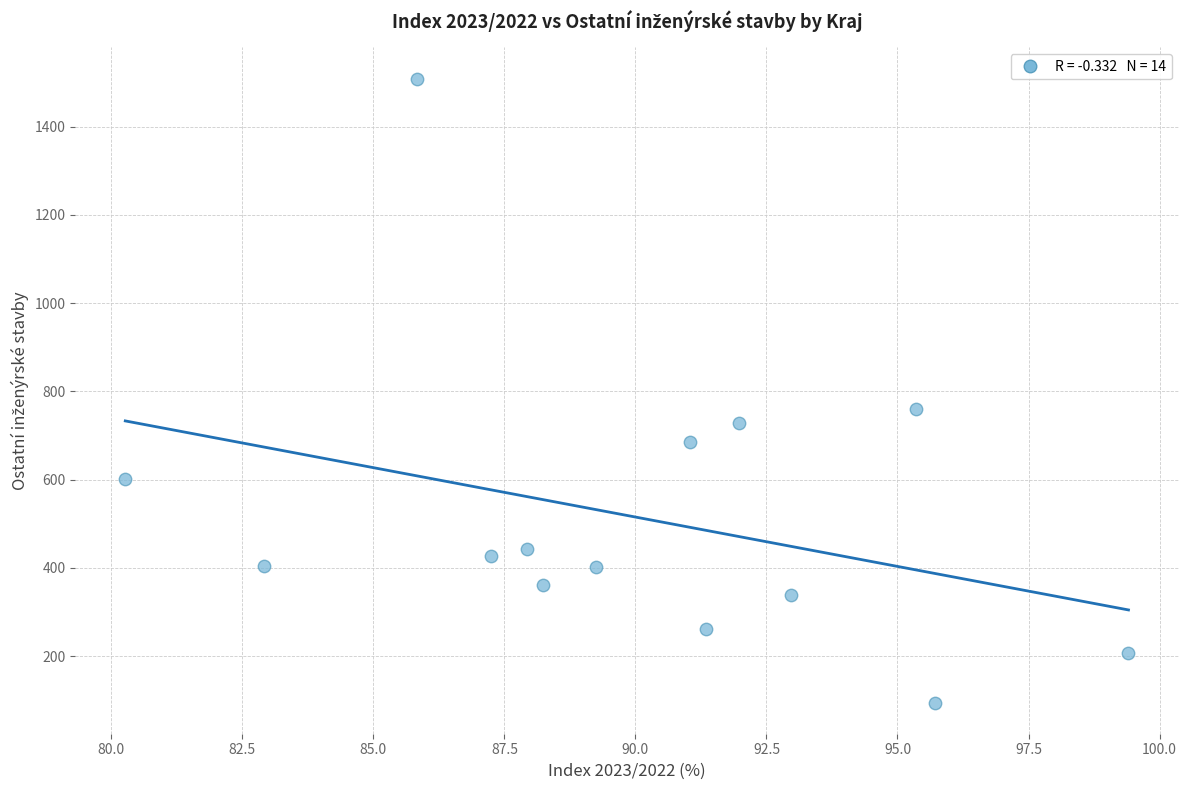

What Y value in the scatter plot is closest to 802?

761